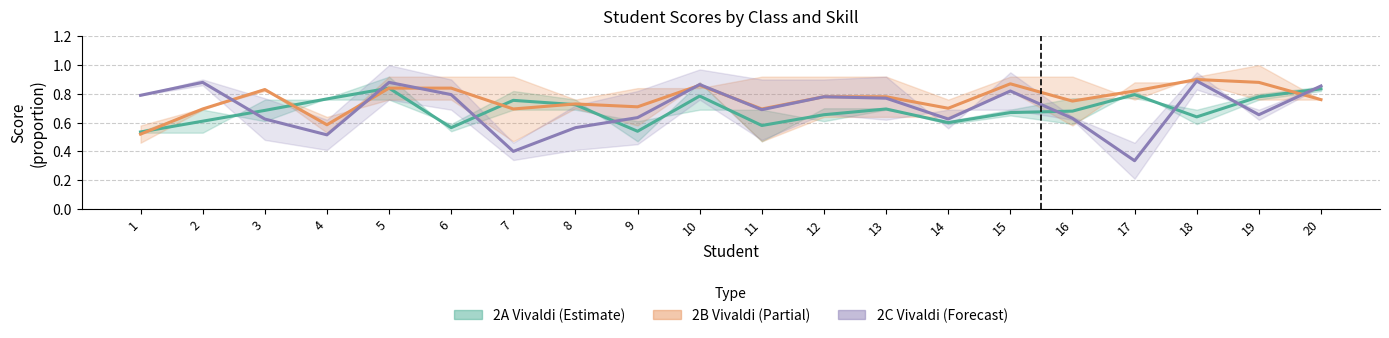

Which series has the largest total across all categories?

2B Vivaldi (Partial)